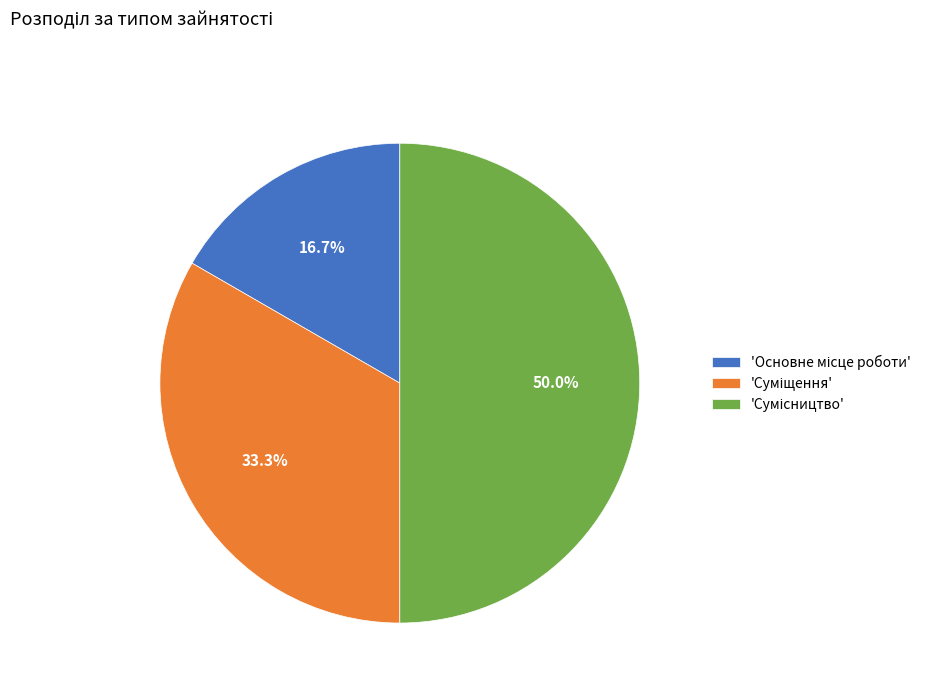

How many segments does this pie chart have?

3